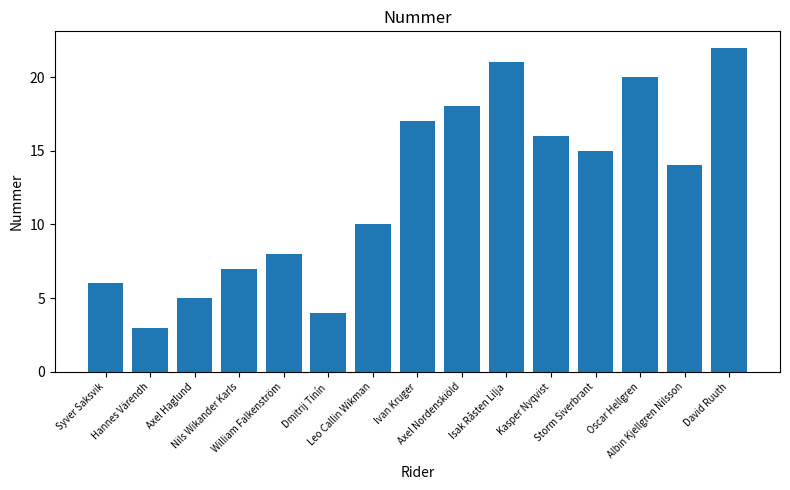

What is the difference between the maximum and minimum values?

19